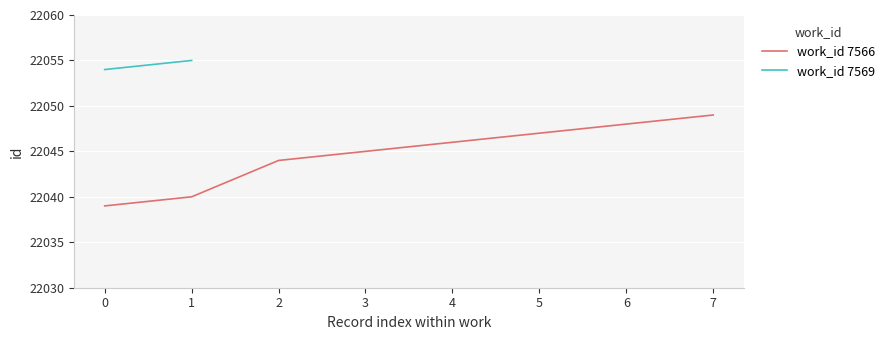

List the labels in order of work_id 7566 value, largest first.

7, 6, 5, 4, 3, 2, 1, 0